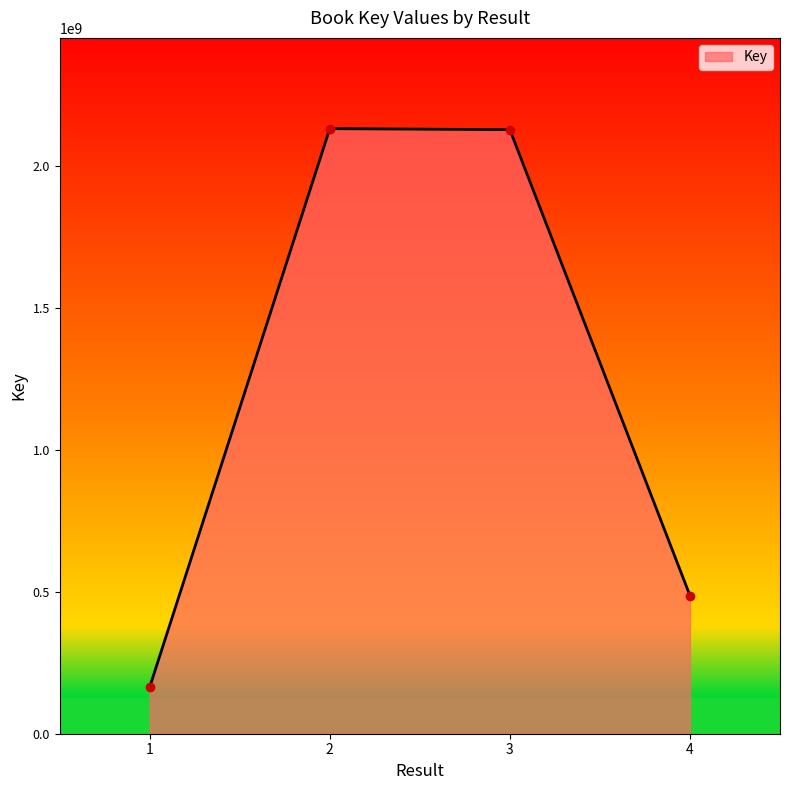

The chart shows a value of 2969297319 at 2. True or false?

False